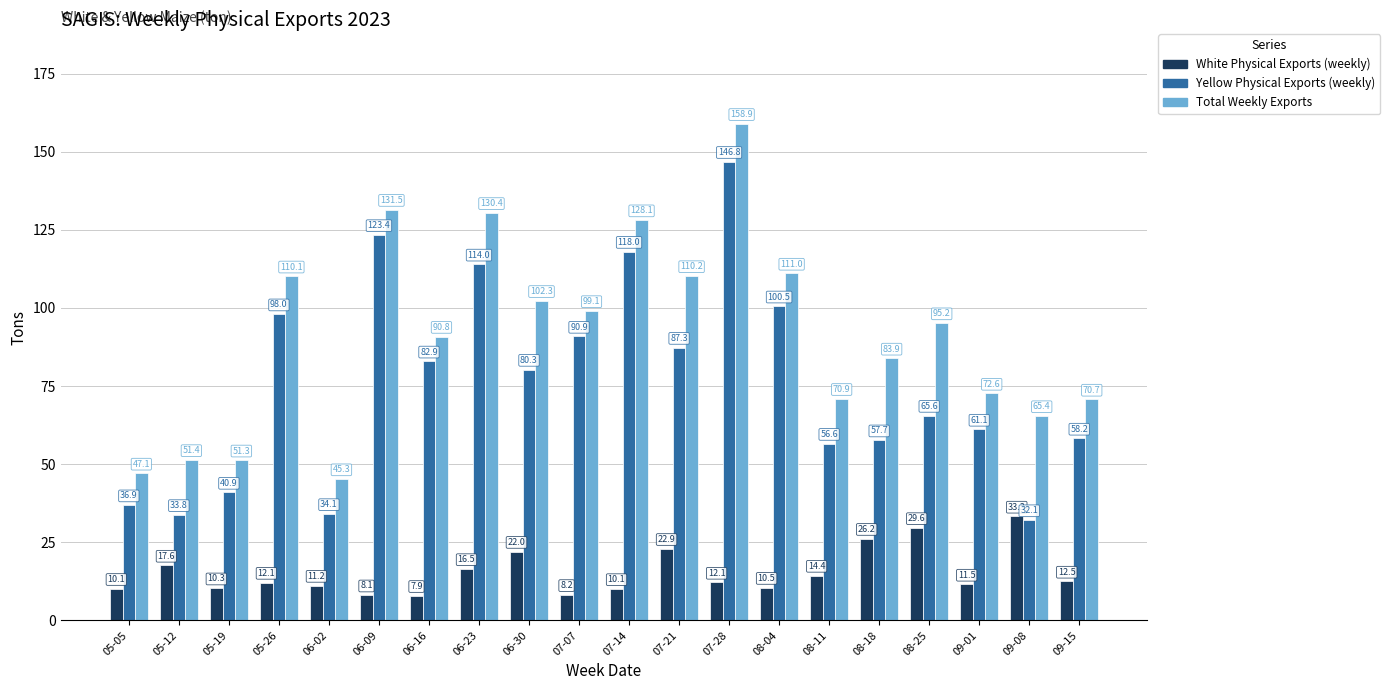

How many bars are there in each group?

3